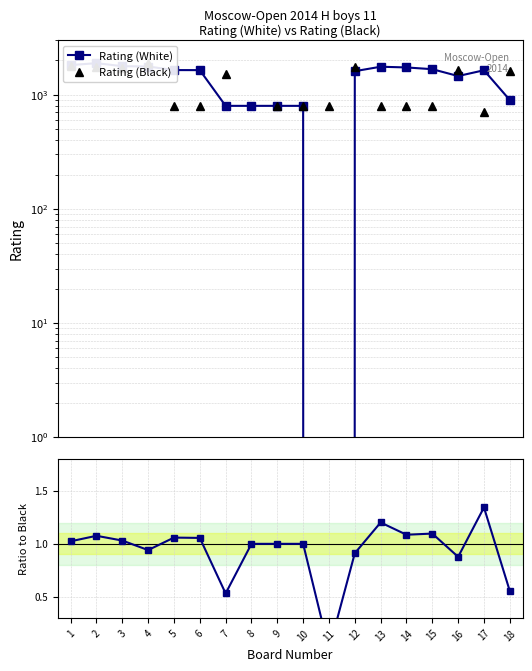

Which series has the largest range (max minus min)?

Rating (White)